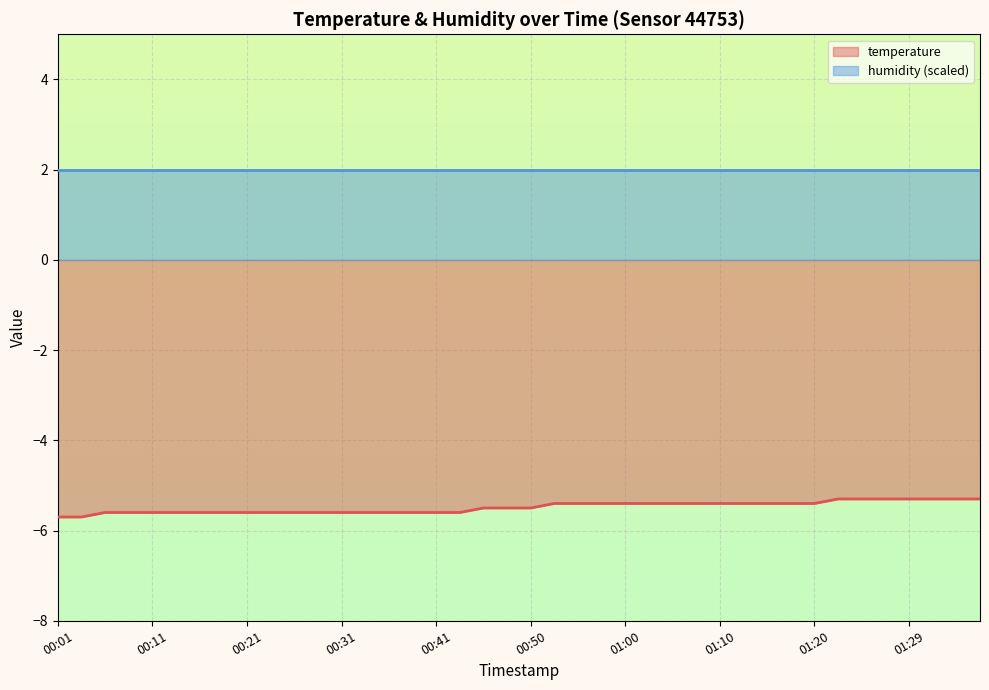

Rank the categories by value from highest to lowest.

01:22, 01:24, 01:27, 01:29, 01:32, 01:34, 01:37, 00:53, 00:55, 00:58, 01:00, 01:03, 01:05, 01:07, 01:10, 01:12, 01:15, 01:17, 01:20, 00:45, 00:48, 00:50, 00:06, 00:08, 00:11, 00:13, 00:16, 00:18, 00:21, 00:23, 00:26, 00:28, 00:31, 00:33, 00:36, 00:38, 00:41, 00:43, 00:01, 00:03